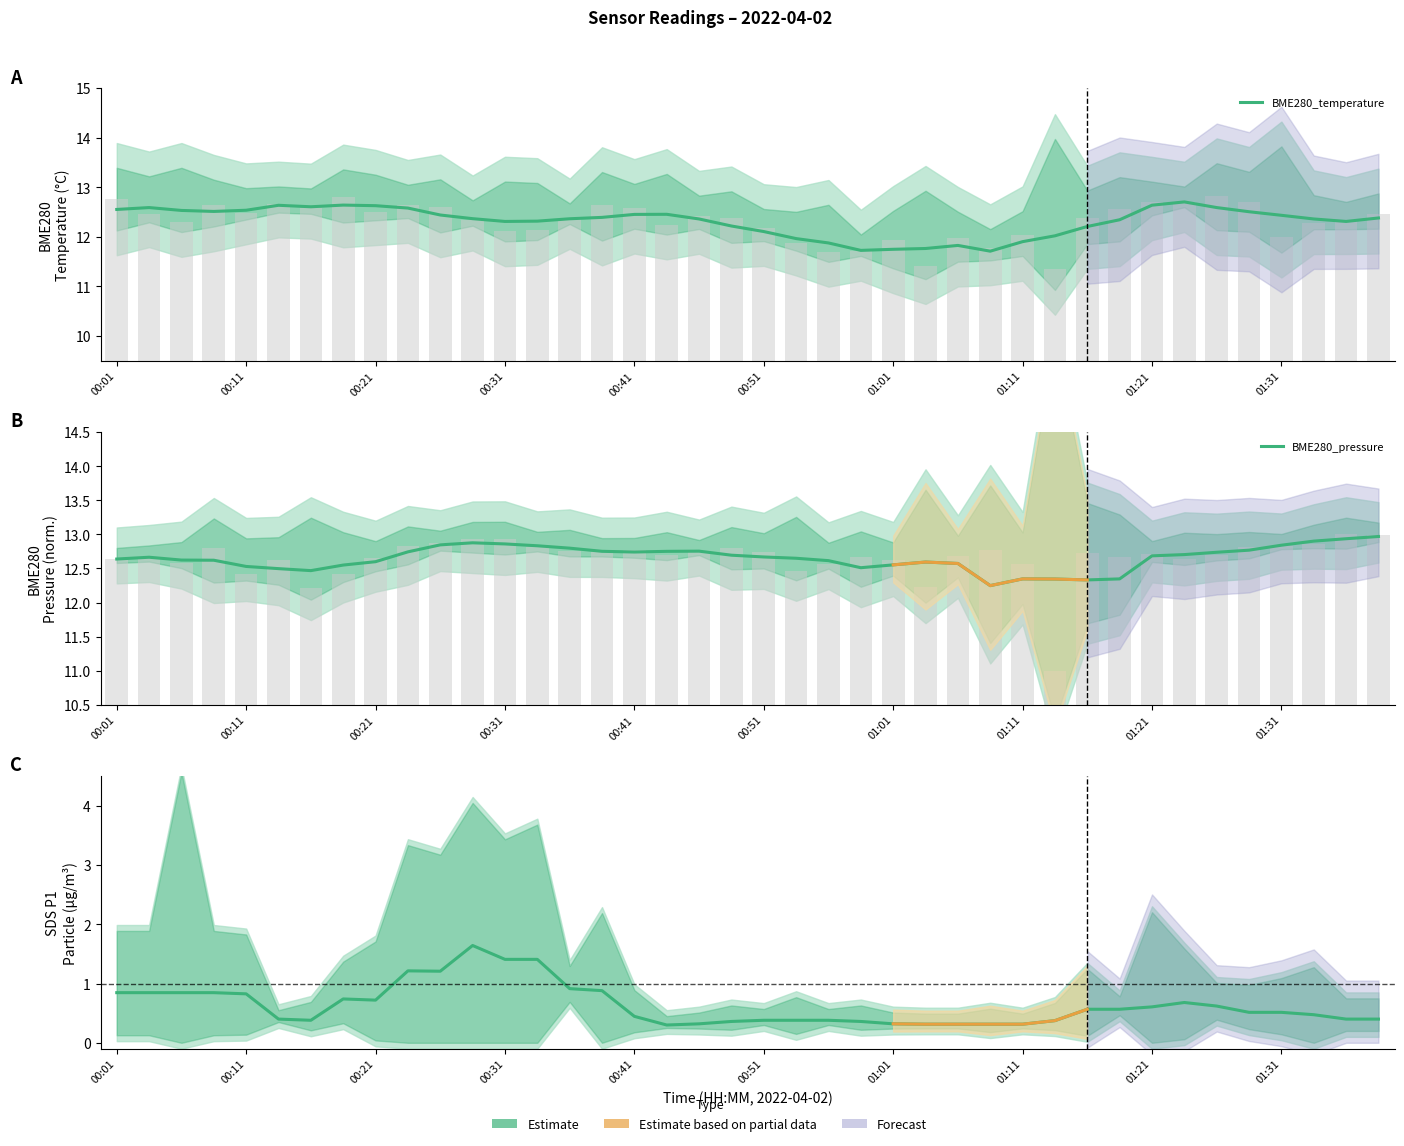

What is the difference between the maximum and second lowest values in the BME280_pressure series?

0.6